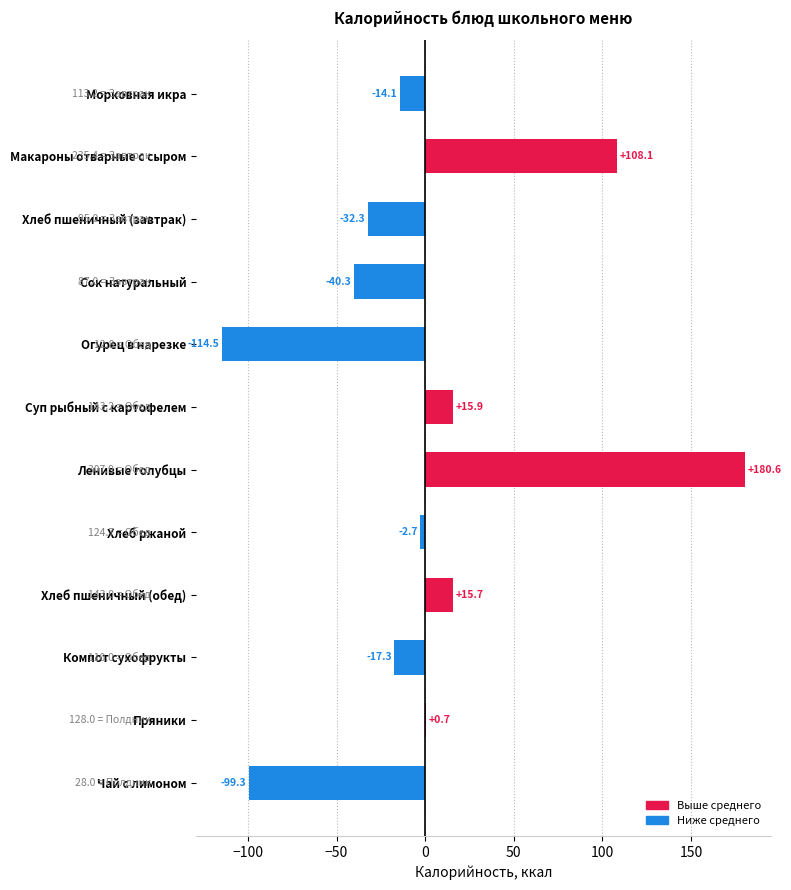

Which category has the highest value across all series?

Ленивые голубцы